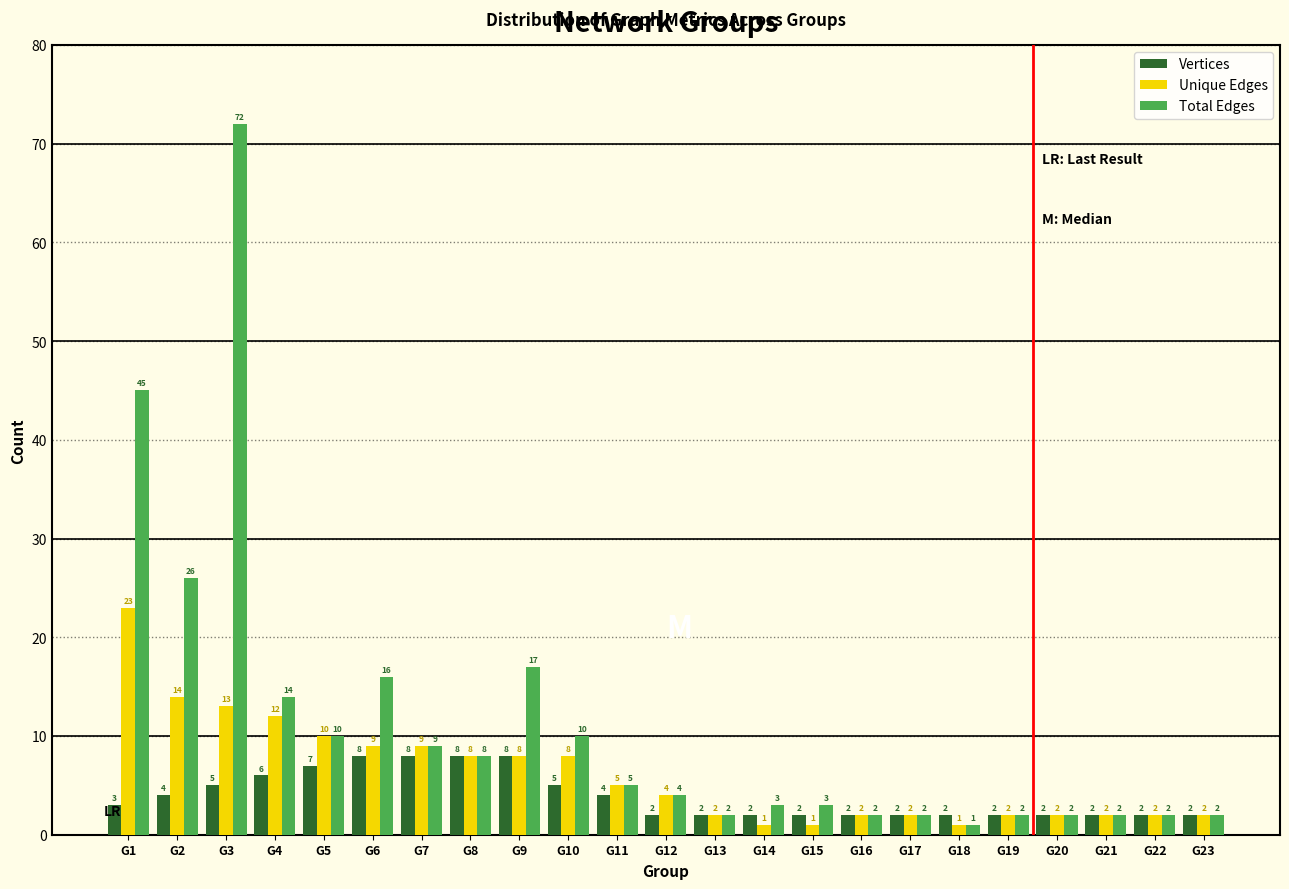

Reading right to left, extract all data points from this chart.

Vertices: 2	2	2	2	2	2	2	2	2	2	2	2	4	5	8	8	8	8	7	6	5	4	3
Unique Edges: 2	2	2	2	2	1	2	2	1	1	2	4	5	8	8	8	9	9	10	12	13	14	23
Total Edges: 2	2	2	2	2	1	2	2	3	3	2	4	5	10	17	8	9	16	10	14	72	26	45